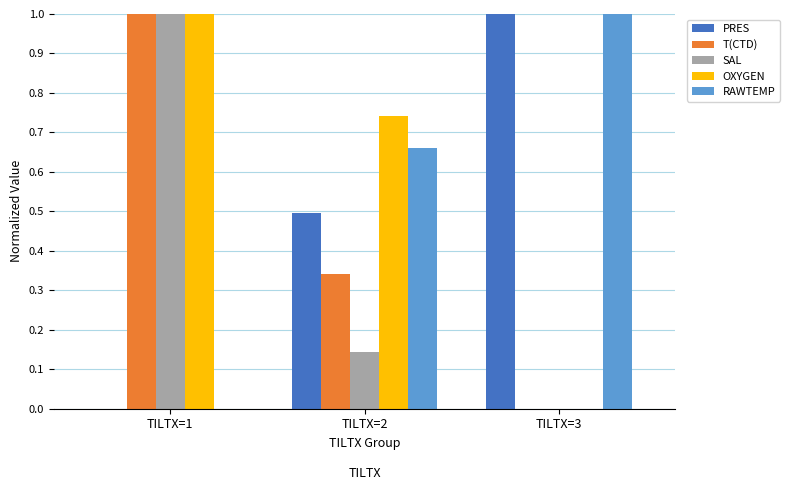

Between TILTX=1 and TILTX=2, which series saw the biggest shift?

SAL